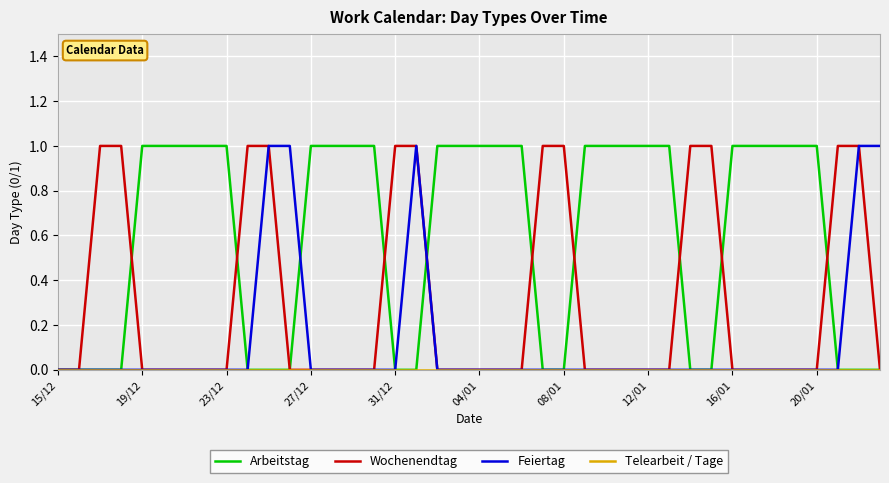

Which series has the largest total across all categories?

Arbeitstag